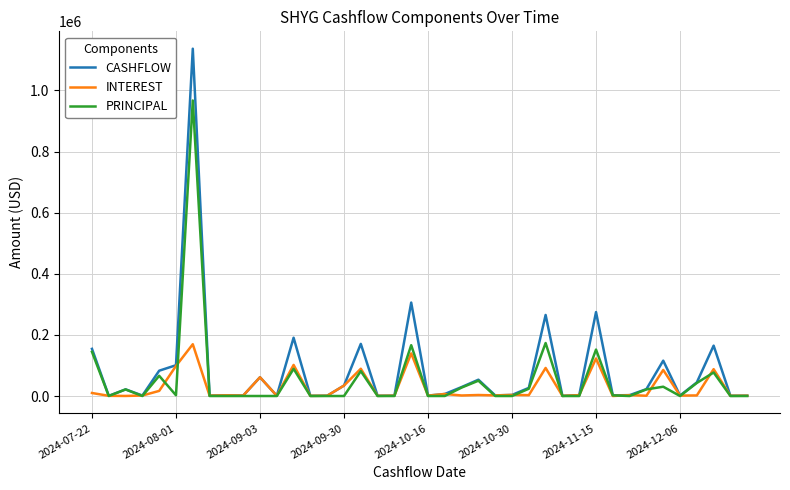

List the series in order of their peak value, lowest first.

INTEREST, PRINCIPAL, CASHFLOW